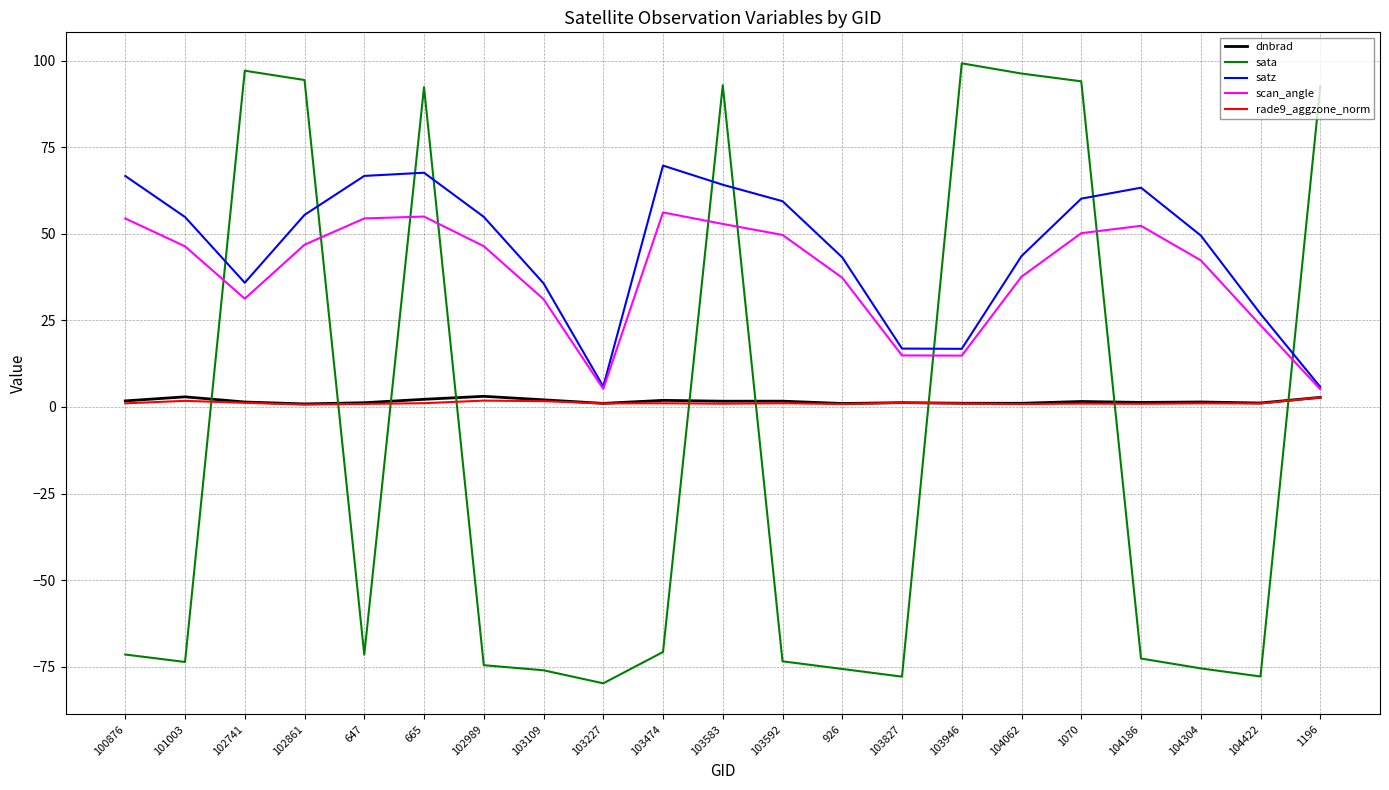

Between 102741 and 104186, which series saw the biggest shift?

sata